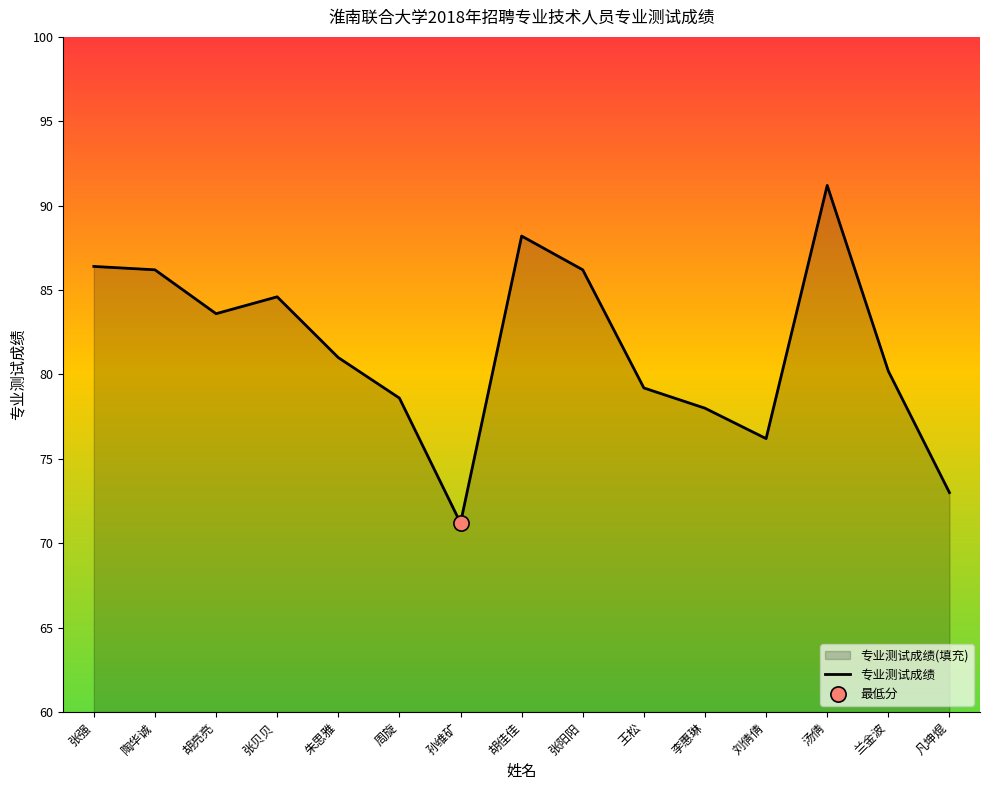

What is the change in value from 张强 to 王松?

-7.2